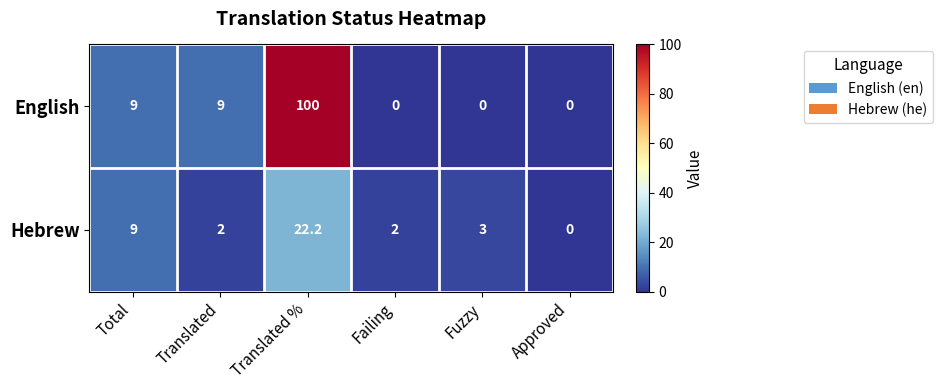

At which category is the sum across all series the highest?

Translated %